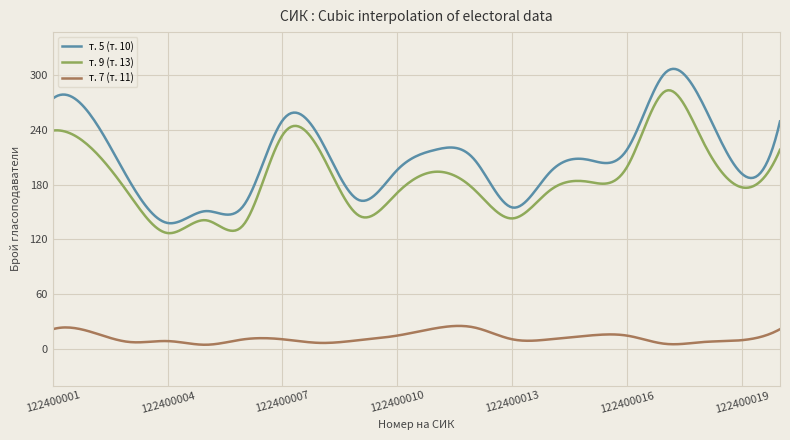

List the series in order of their peak value, lowest first.

т. 7 (т. 11), т. 9 (т. 13), т. 5 (т. 10)